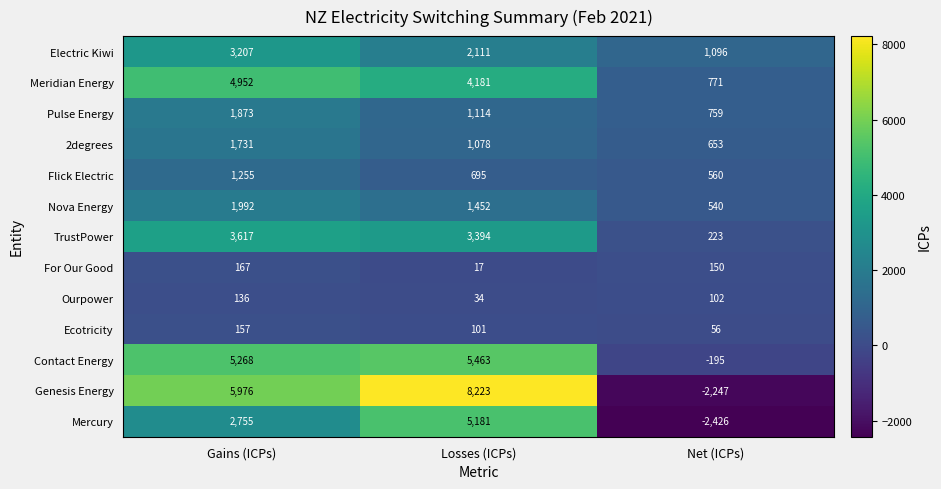

Count the Pulse Energy values in the range 759 to 1873.

3